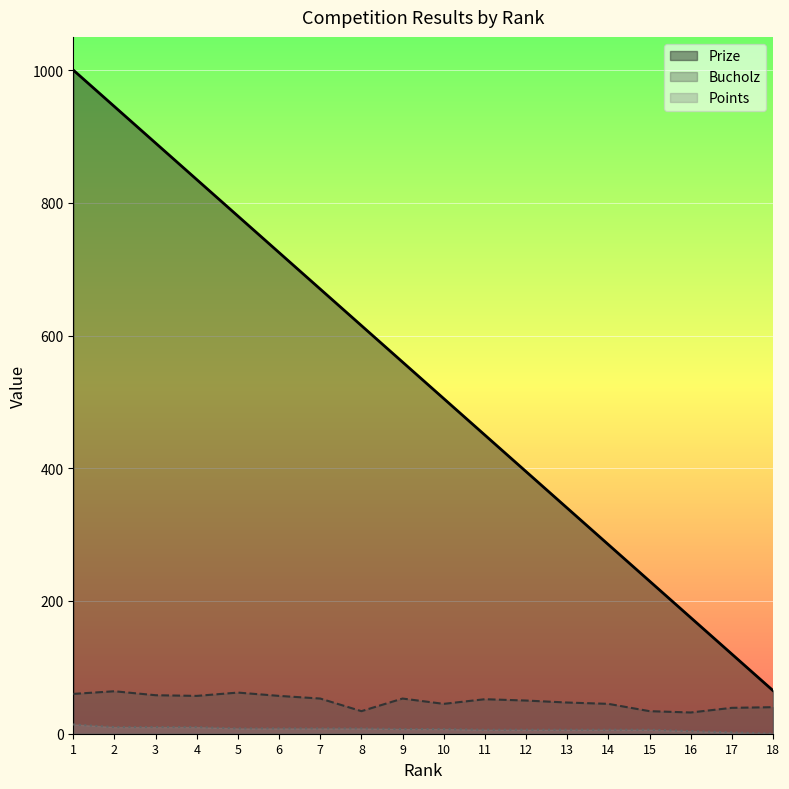

The Bucholz series shows 50 at 12. True or false?

True